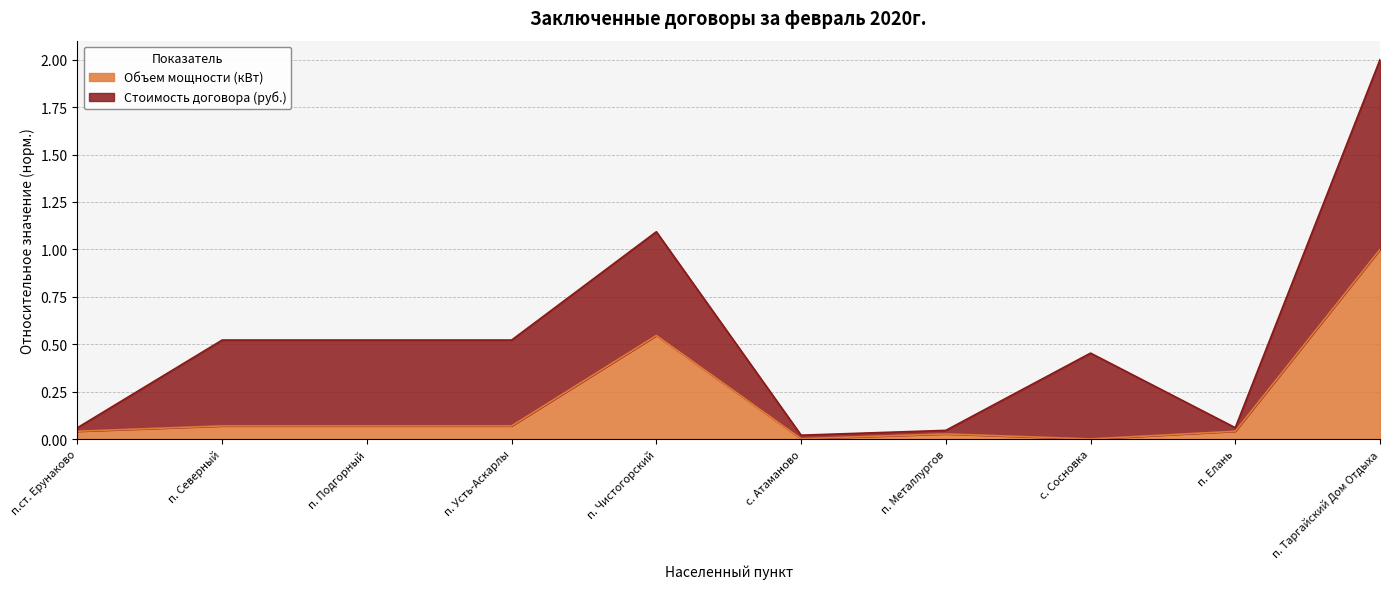

What is the greatest value displayed?

1.0